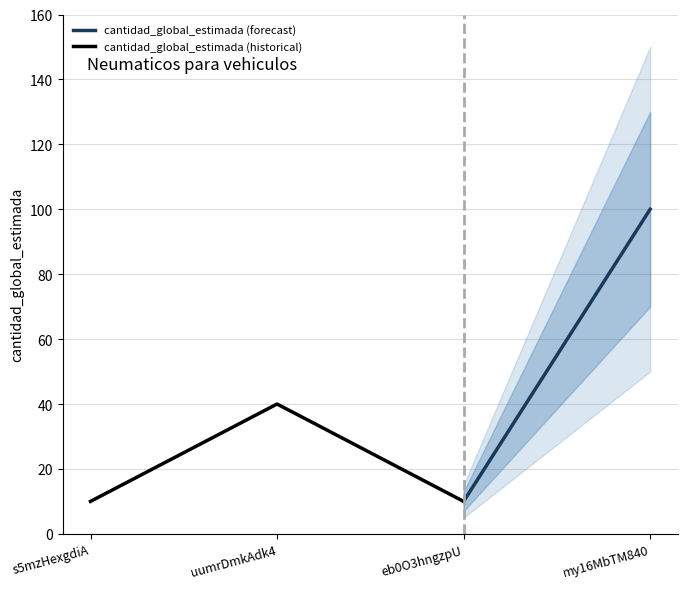

At which category does the data reach its first local peak?

uumrDmkAdk4